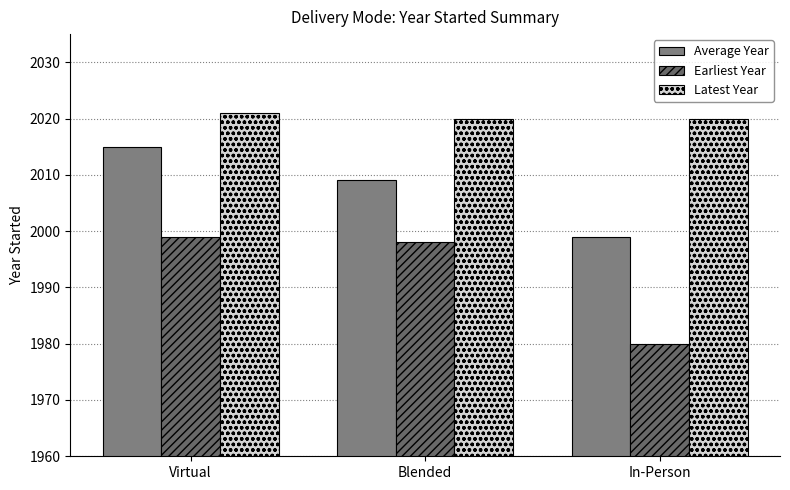

Which category has the highest value across all series?

Virtual